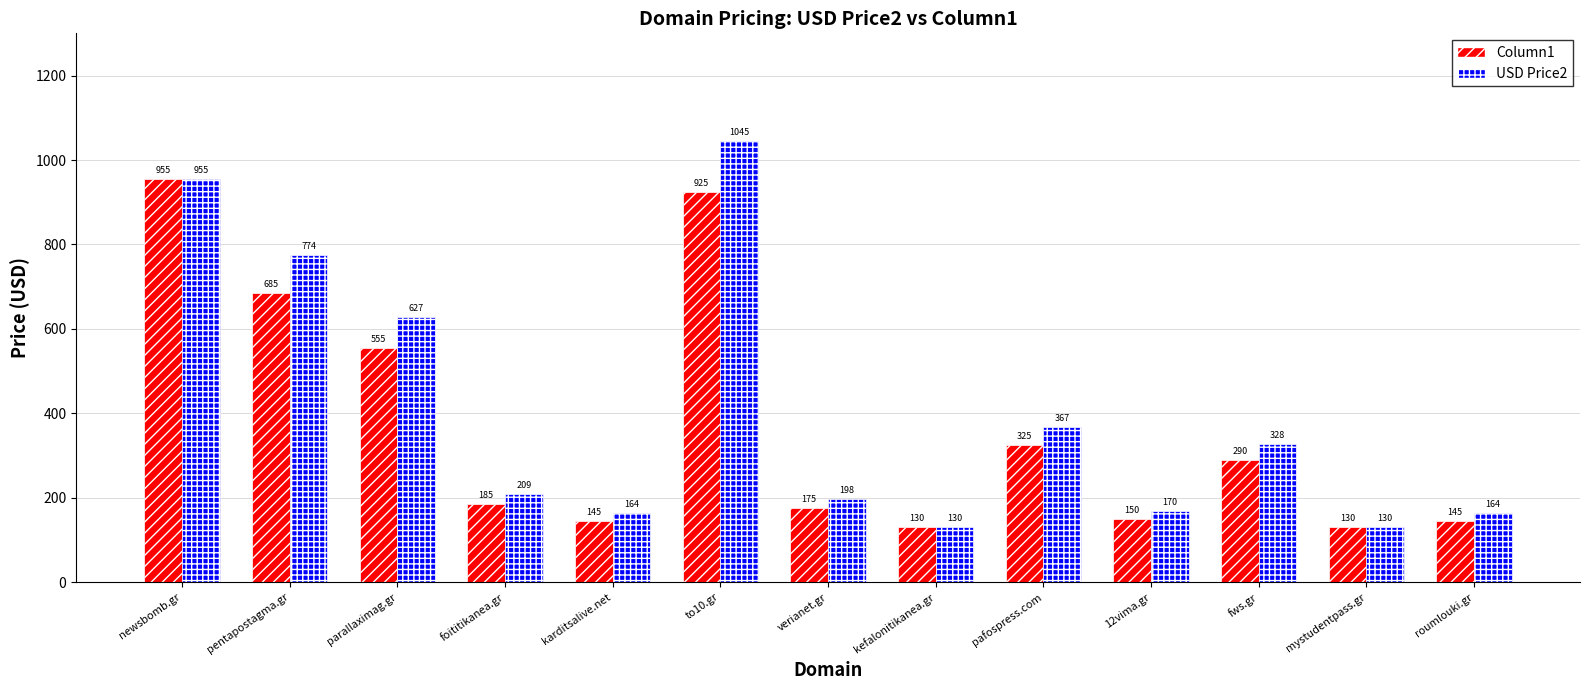

How many values in the Column1 series are below 185?

6